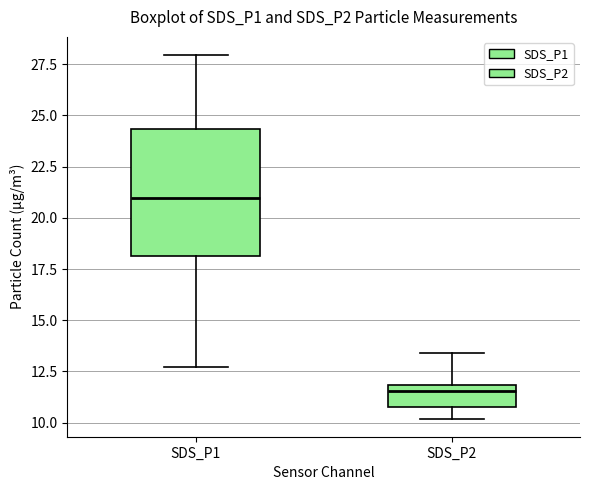

Comparing the boxes themselves (not the whiskers), which one is the tallest?

SDS_P1